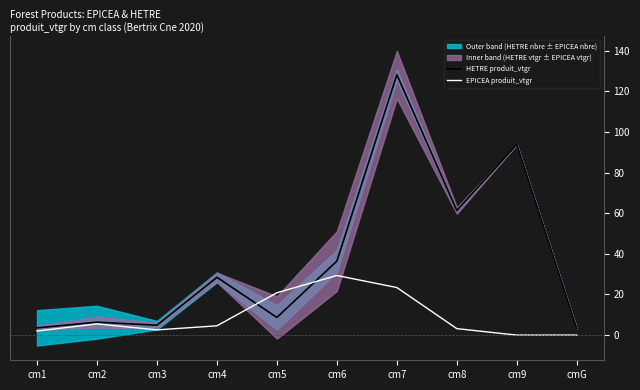

True or false: EPICEA produit_vtgr has more than 2 interior local peaks.

False